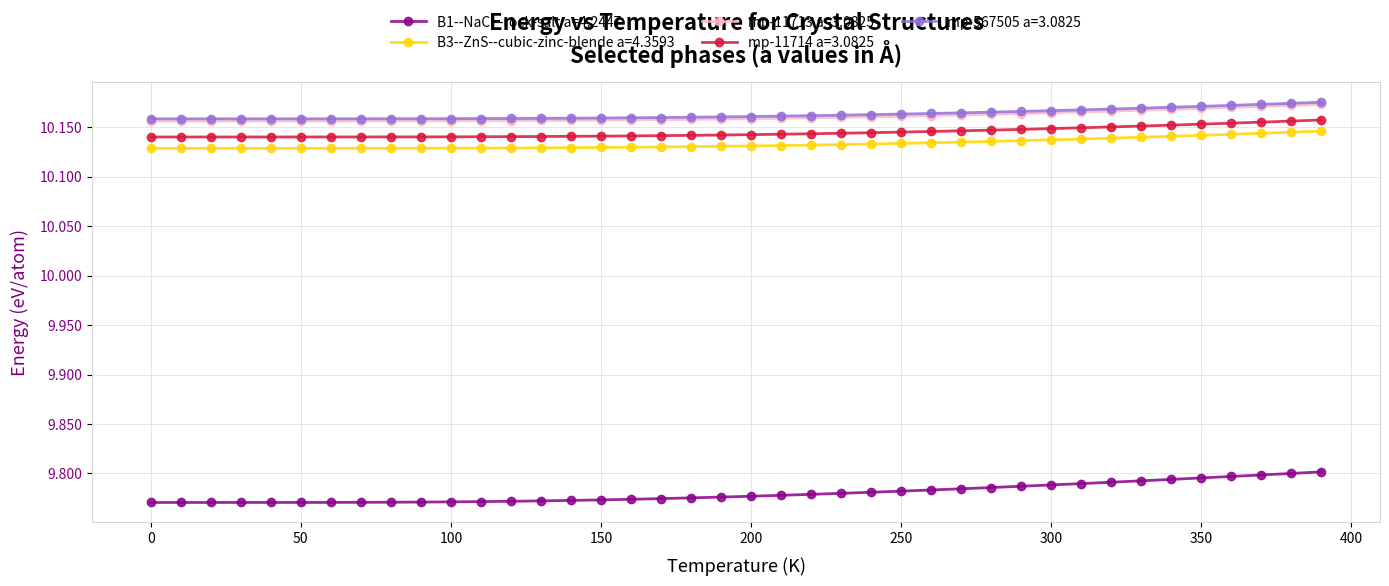

True or false: mp-567505 a=3.0825 and mp-11714 a=3.0825 intersect in this chart.

False